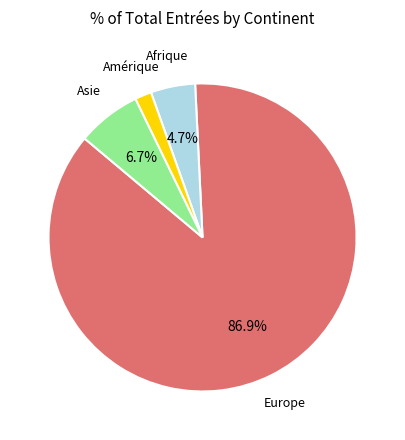

Does any single category account for the majority?

Yes